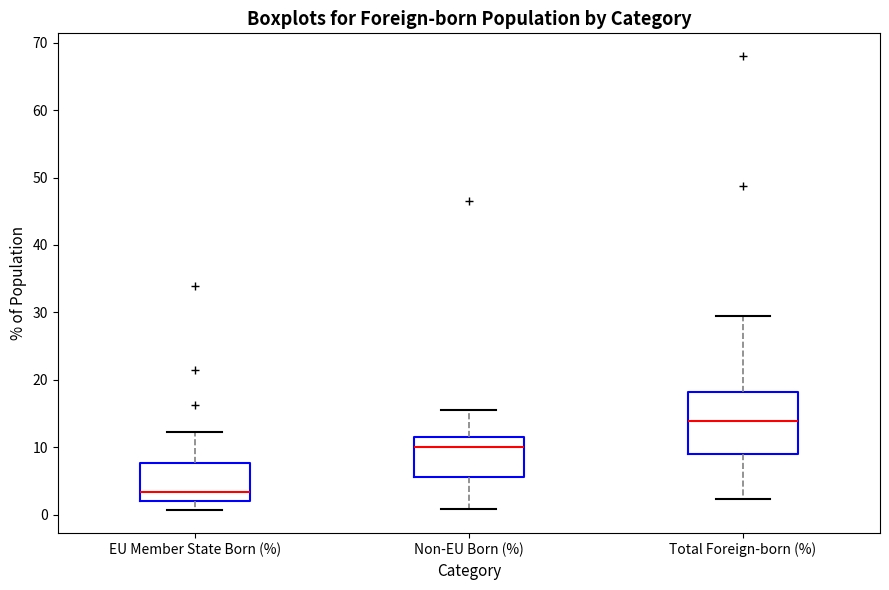

Reading left to right, read every box against the y-axis: the position of its median line, the range the box covers, and the ends of its whiskers. The values are not printed on the chart, so give them approximately, as read against the axis.

EU Member State Born (%): median 3, box 2 to 8, whiskers 1 to 12
Non-EU Born (%): median 10, box 6 to 12, whiskers 1 to 16
Total Foreign-born (%): median 14, box 9 to 18, whiskers 2 to 29